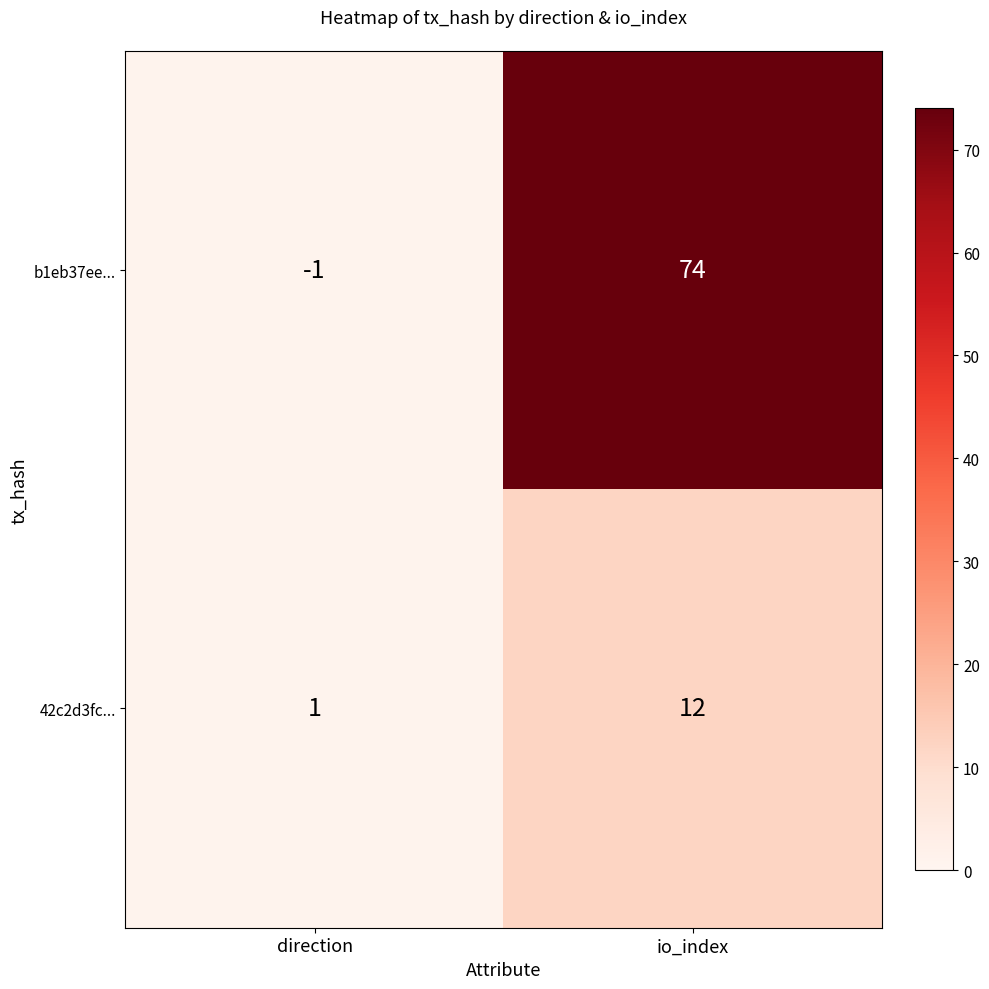

What is the sum of all b1eb37ee... values?

73